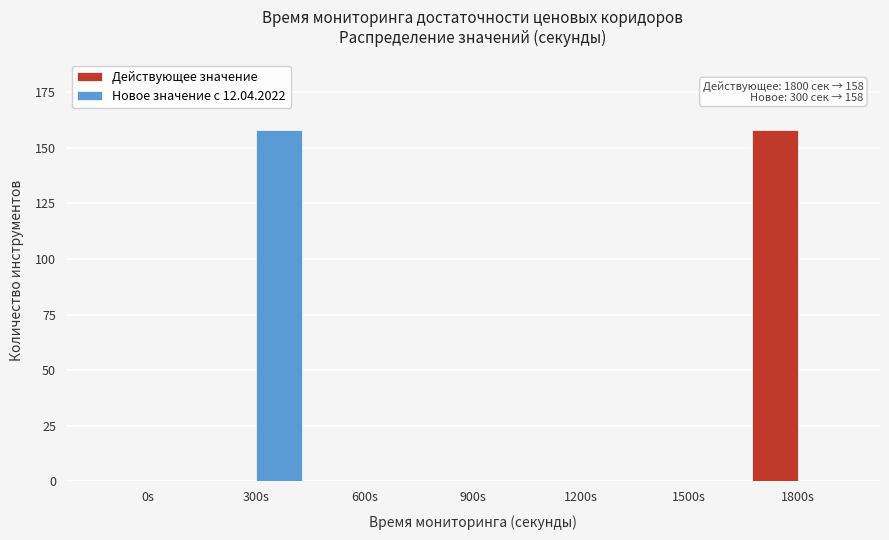

Reading left to right, what are all the values shown in this chart?

Действующее значение: 0s=0	300s=0	600s=0	900s=0	1200s=0	1500s=0	1800s=158
Новое значение с 12.04.2022: 0s=0	300s=158	600s=0	900s=0	1200s=0	1500s=0	1800s=0